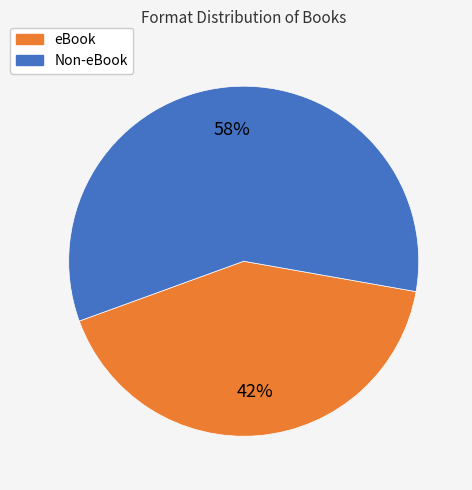

How many segments does this pie chart have?

2